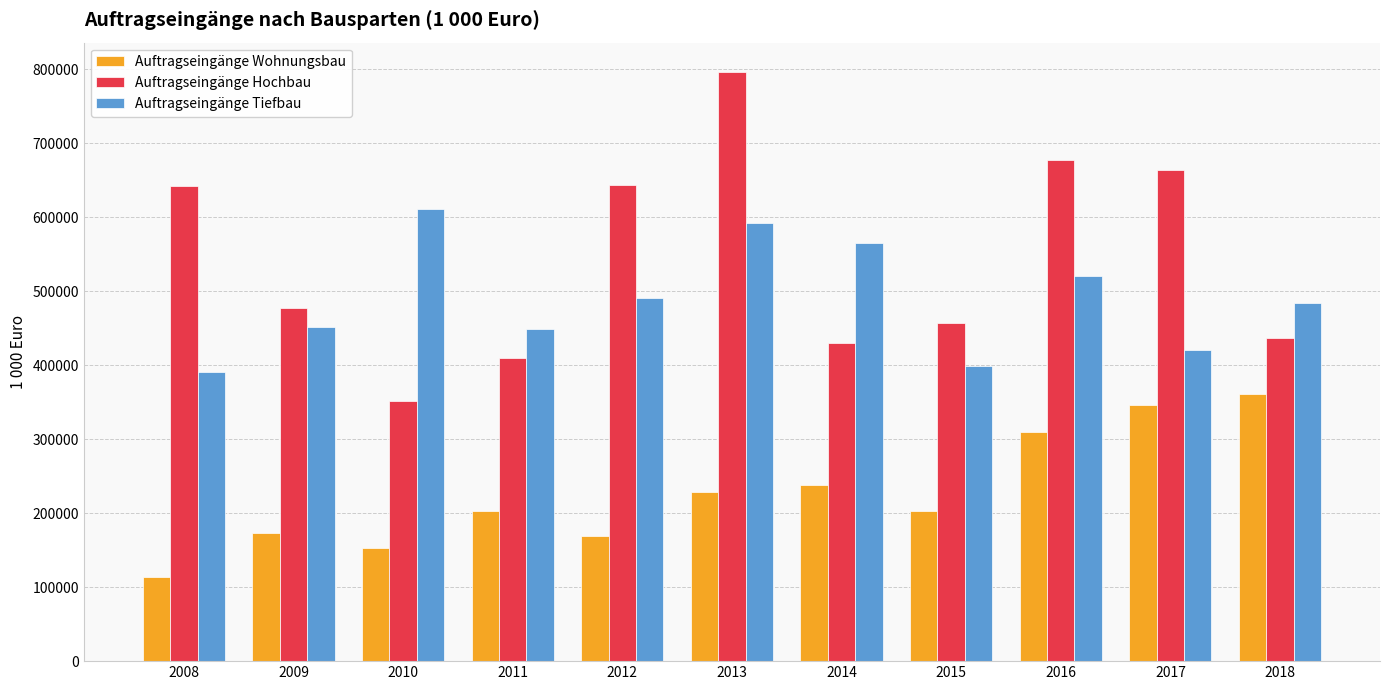

Which series changed the most between 2015 and 2018?

Auftragseingänge Wohnungsbau